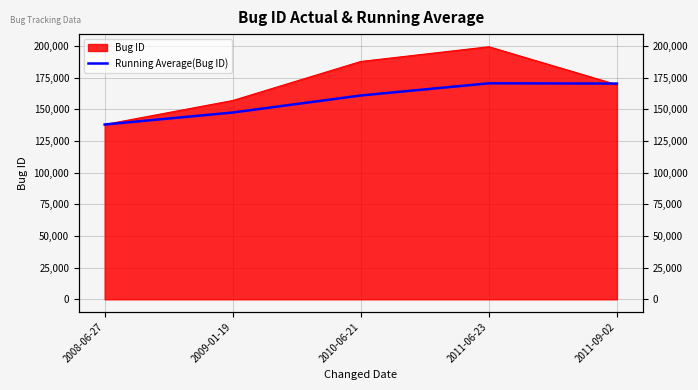

At which category does the chart reach its minimum across all series?

2008-06-27